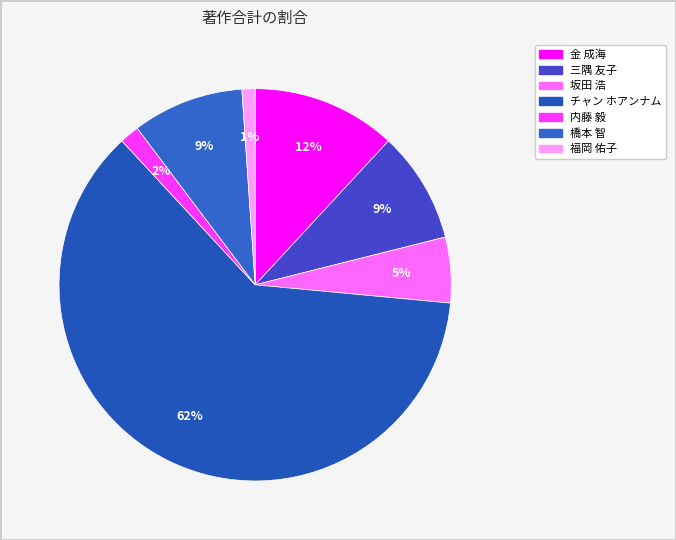

Is チャン ホアンナム the majority of the pie?

Yes